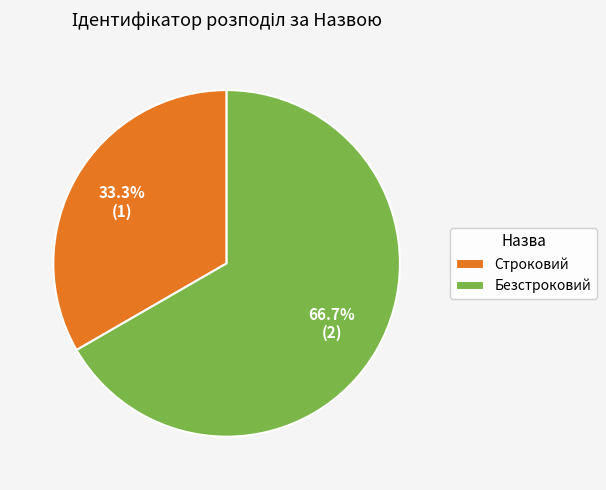

Combined, what portion of the pie is Строковий and Безстроковий?

100.0%